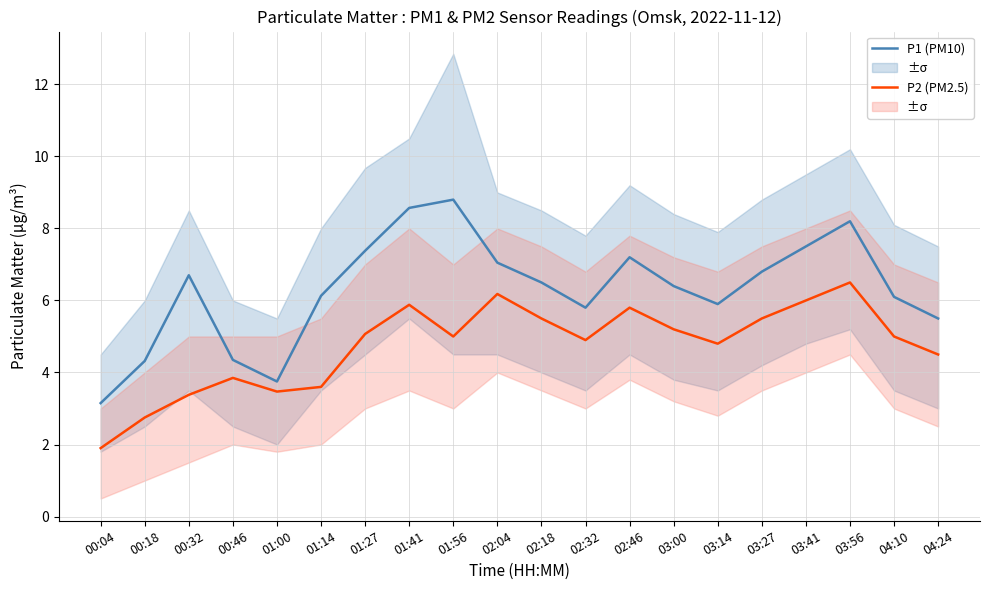

What is the value of the P1 (PM10) point at the 16th from the left?

6.8